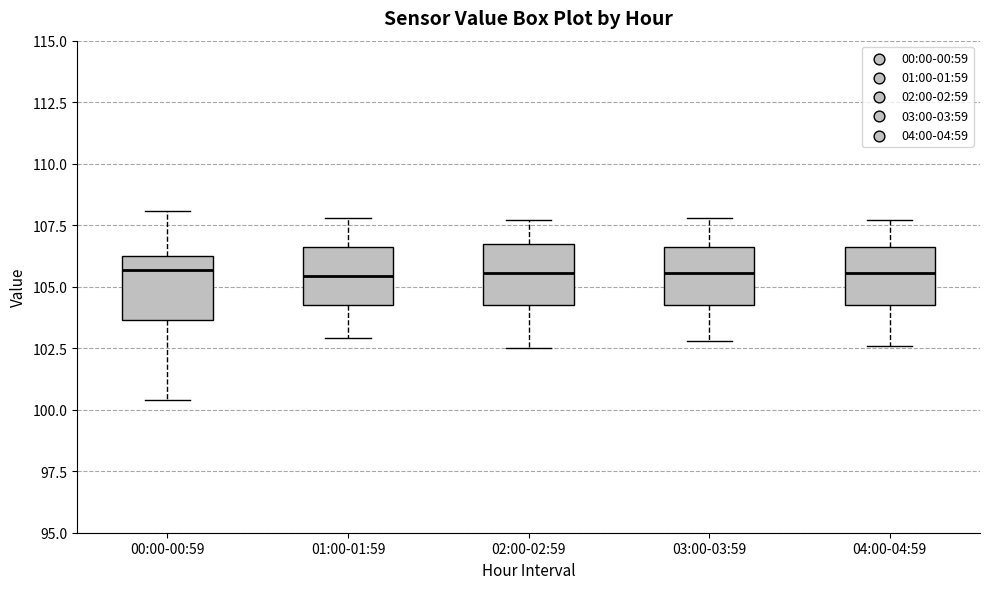

Reading left to right, transcribe this box plot: for each box, give where its median line is, the range the box spans, and where its two whiskers end, as read against the y-axis. The values are not printed on the chart, so give them approximately, as read against the axis.

00:00-00:59: median 105.5, box 103.5 to 106.0, whiskers 100.5 to 108.0
01:00-01:59: median 105.5, box 104.5 to 106.5, whiskers 103.0 to 108.0
02:00-02:59: median 105.5, box 104.5 to 106.5, whiskers 102.5 to 107.5
03:00-03:59: median 105.5, box 104.5 to 106.5, whiskers 103.0 to 108.0
04:00-04:59: median 105.5, box 104.5 to 106.5, whiskers 102.5 to 107.5